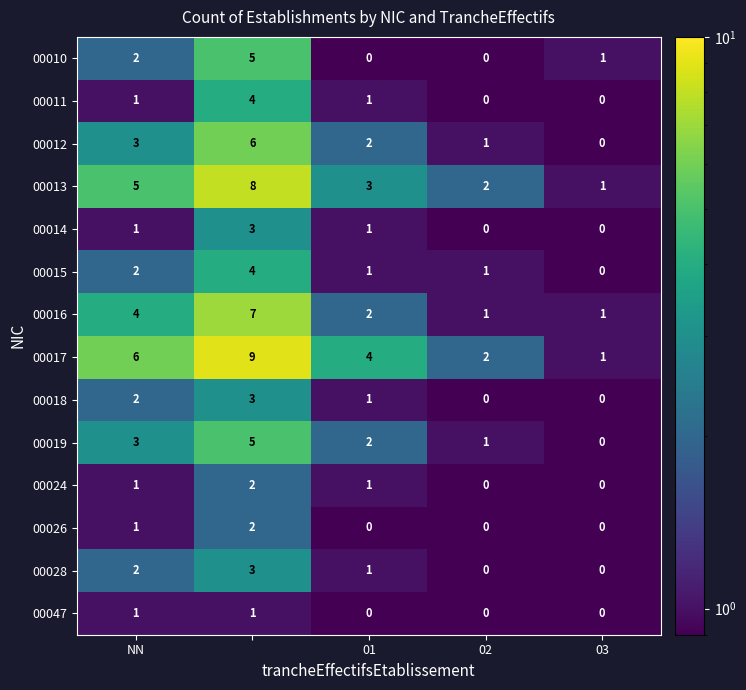

What is the maximum value for 00012?

6